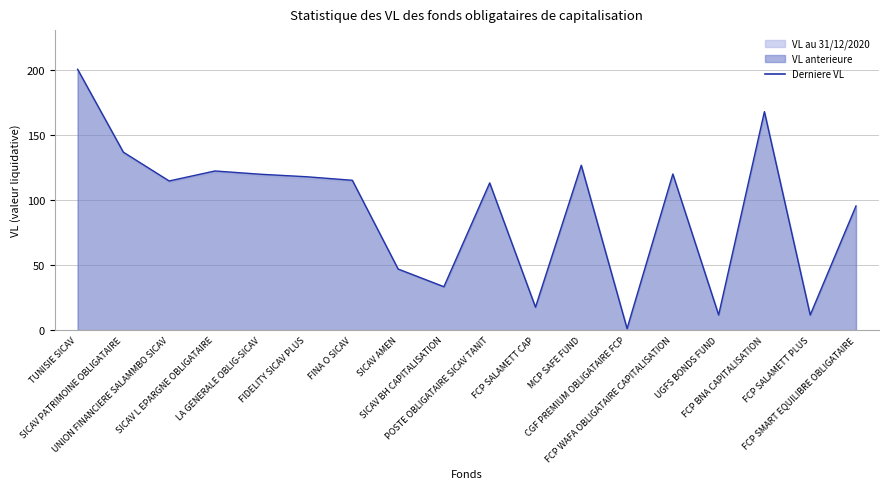

What is the difference between the maximum and minimum values in the Derniere VL series?

199.3